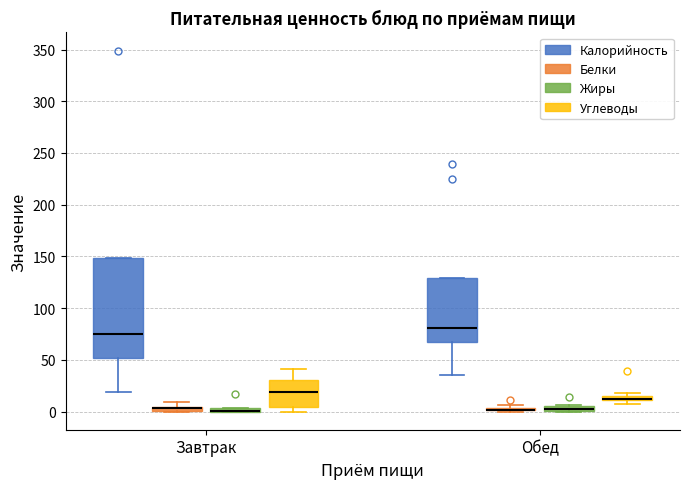

Which box is the tallest, from its lower edge to its upper edge?

Завтрак (Калорийность)